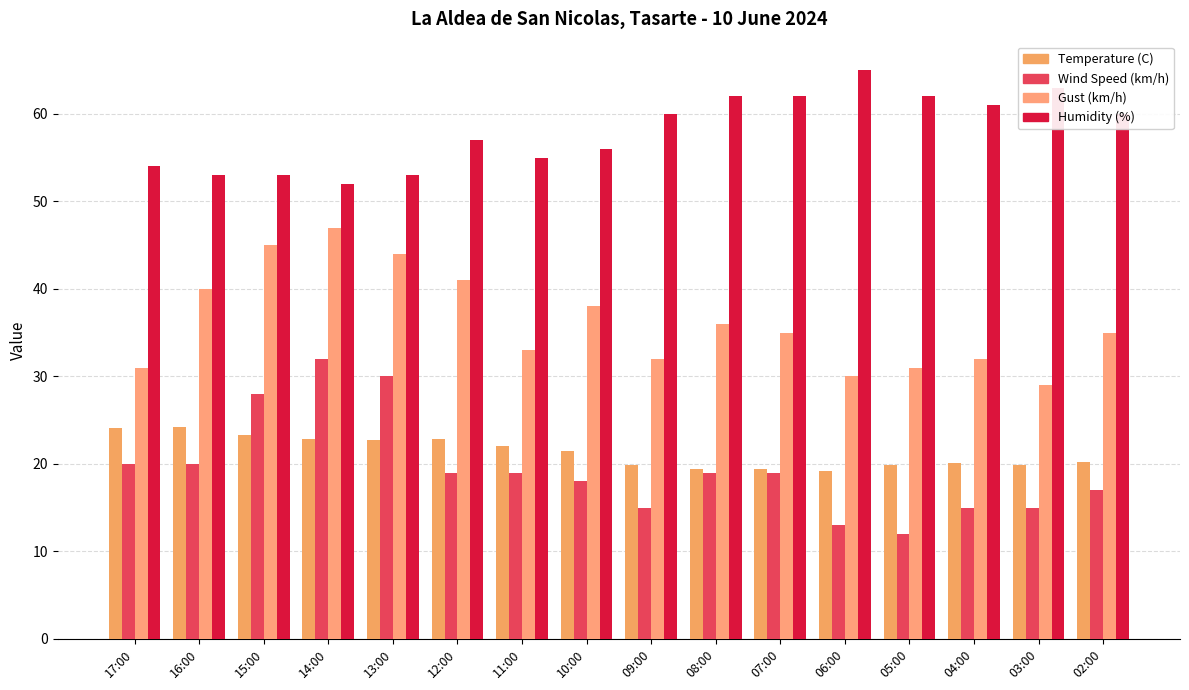

What are all the series names shown in the legend?

Temperature (C), Wind Speed (km/h), Gust (km/h), Humidity (%)